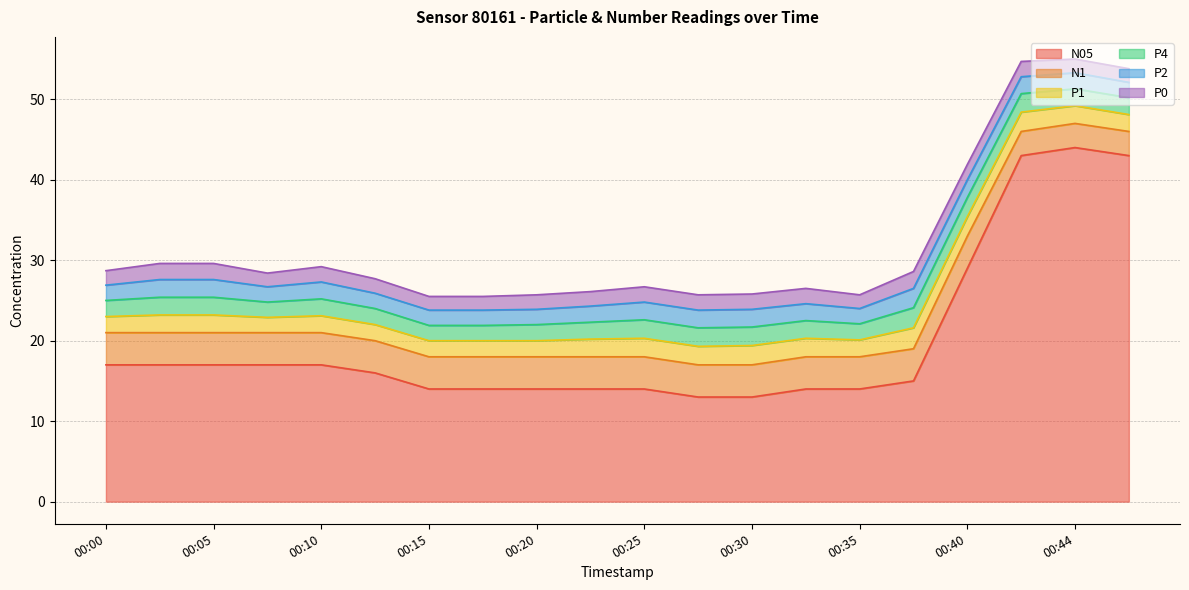

Rank the categories by N1 value from highest to lowest.

00:00, 00:02, 00:05, 00:07, 00:10, 00:12, 00:15, 00:17, 00:20, 00:22, 00:25, 00:27, 00:30, 00:32, 00:35, 00:37, 00:40, 00:42, 00:44, 00:47